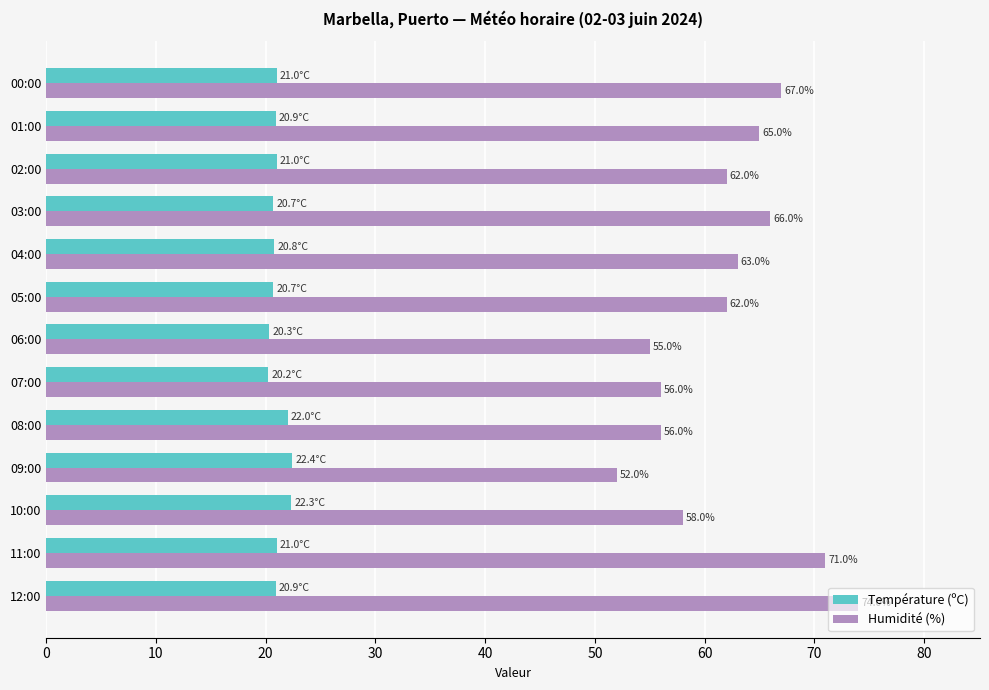

The Température (ºC) series shows 11.3 at 09:00. True or false?

False